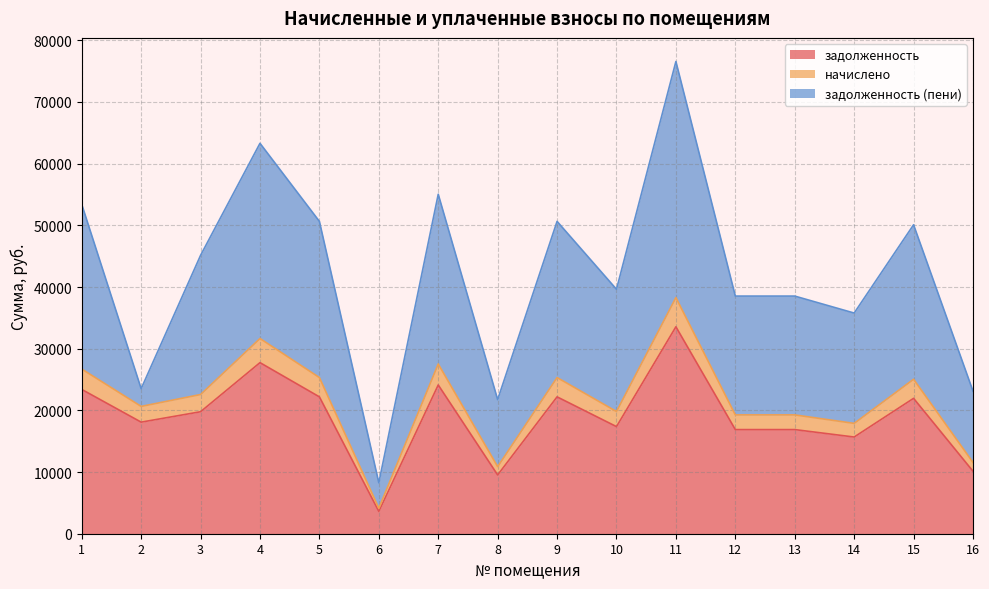

Does the chart have visible grid lines?

Yes